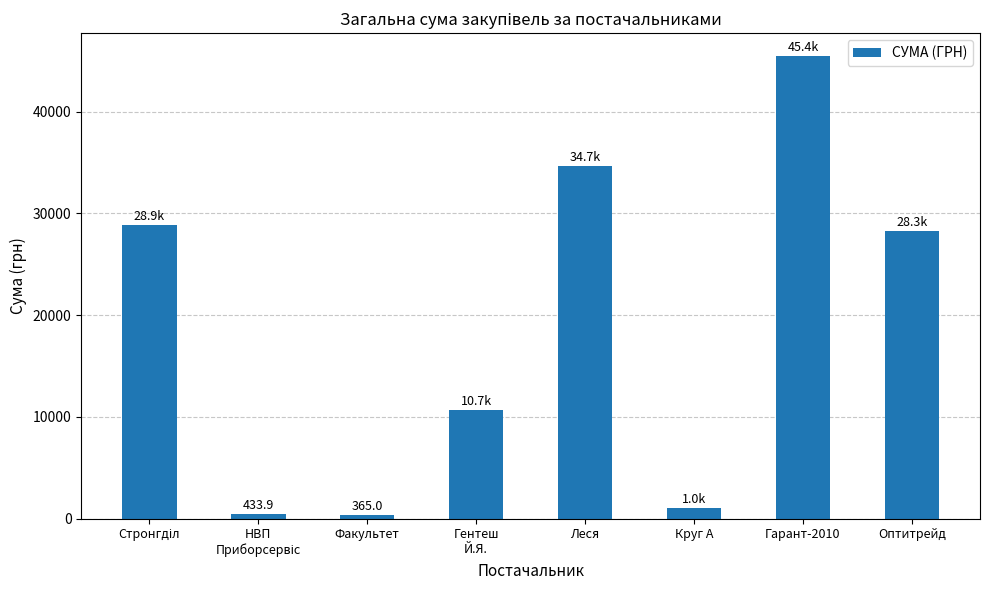

True or false: the data shows 28279.3 at Оптитрейд.

True